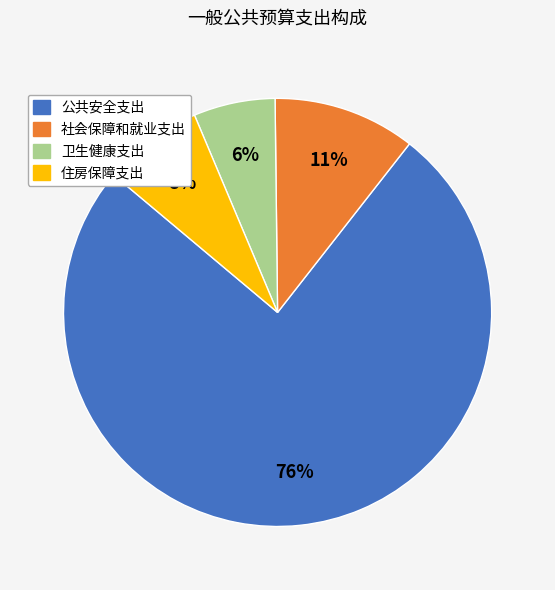

Is 公共安全支出 the majority of the pie?

Yes